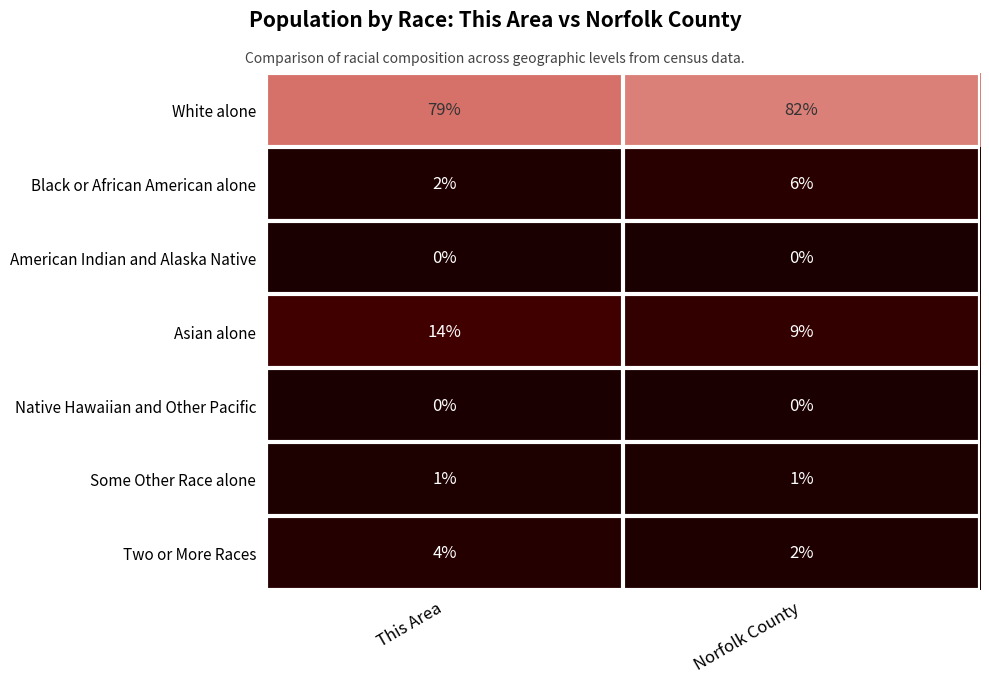

Reading left to right, transcribe all the data shown in this chart.

White alone: This Area=79	Norfolk County=82
Black or African American alone: This Area=2	Norfolk County=6
American Indian and Alaska Native: This Area=0	Norfolk County=0
Asian alone: This Area=14	Norfolk County=9
Native Hawaiian and Other Pacific: This Area=0	Norfolk County=0
Some Other Race alone: This Area=1	Norfolk County=1
Two or More Races: This Area=4	Norfolk County=2